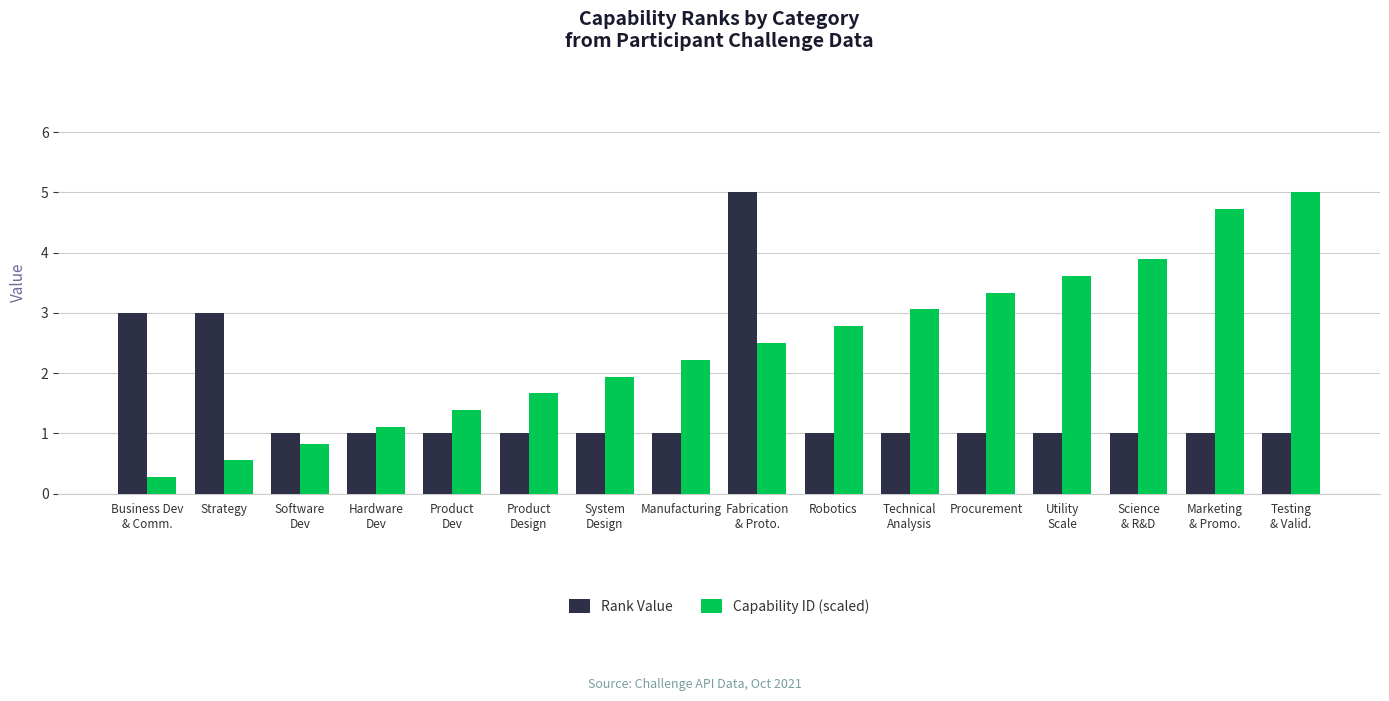

What is the difference between the second highest and second lowest values in the Capability ID (scaled) series?

4.2